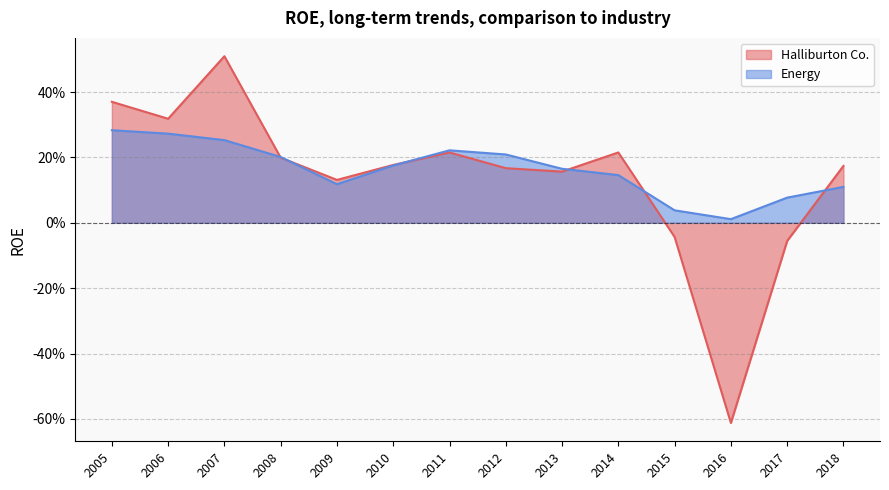

What is the difference between the maximum and minimum values in the Energy series?

0.3